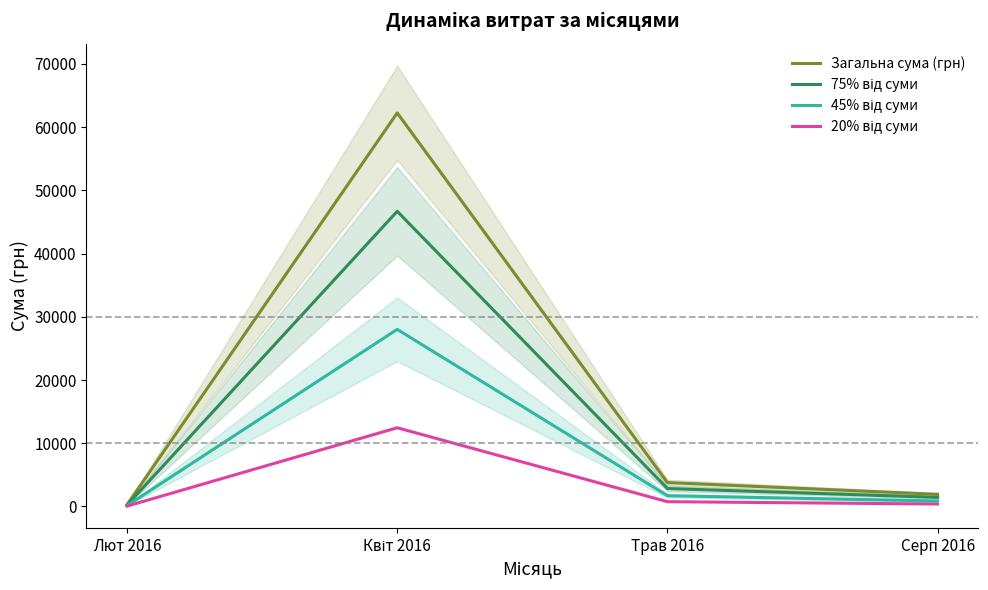

Does the chart have visible grid lines?

No